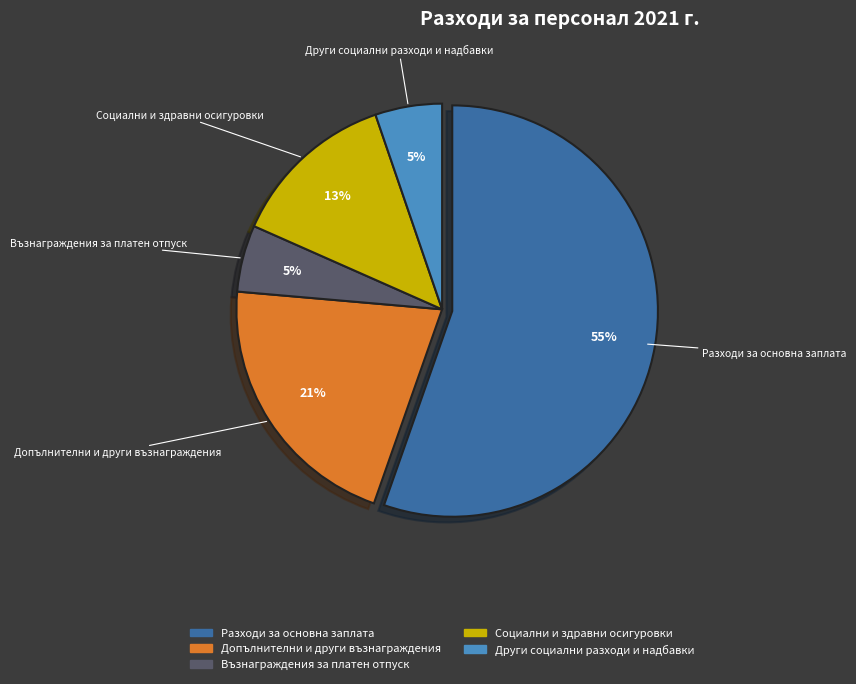

How many segments does this pie chart have?

5